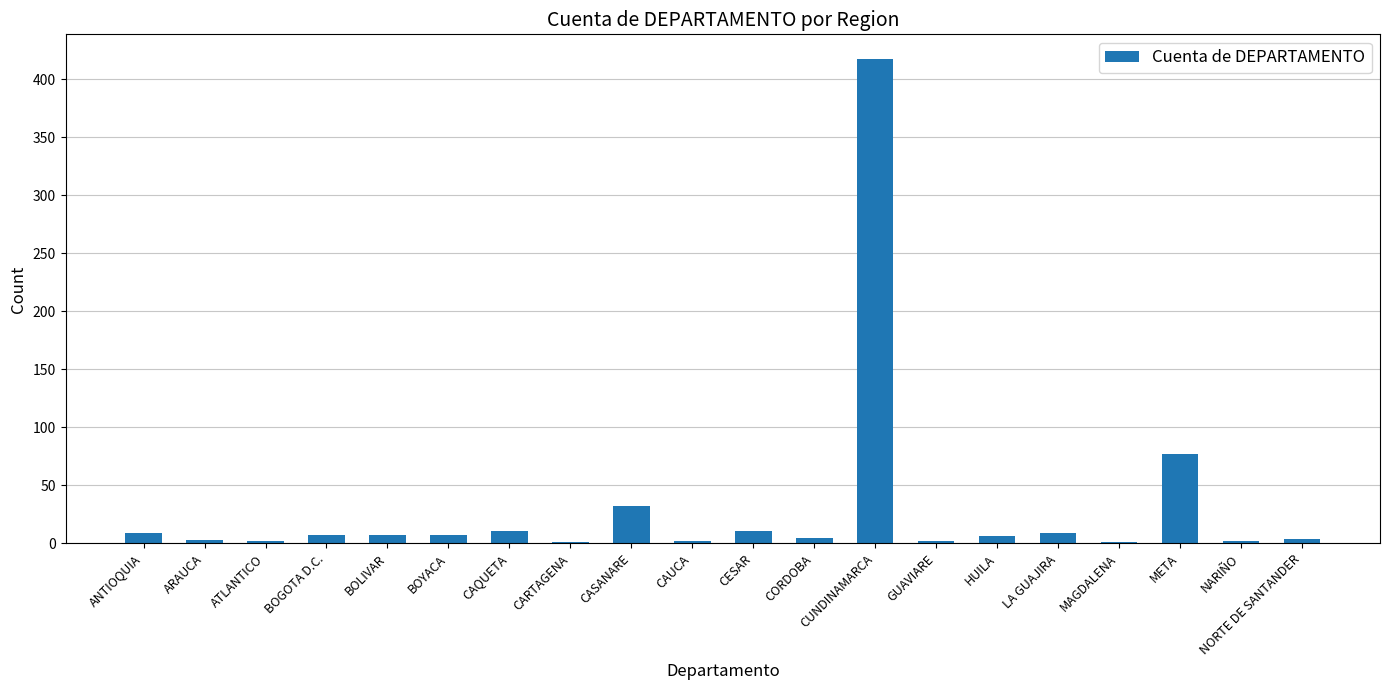

What is the sum of all values?

616